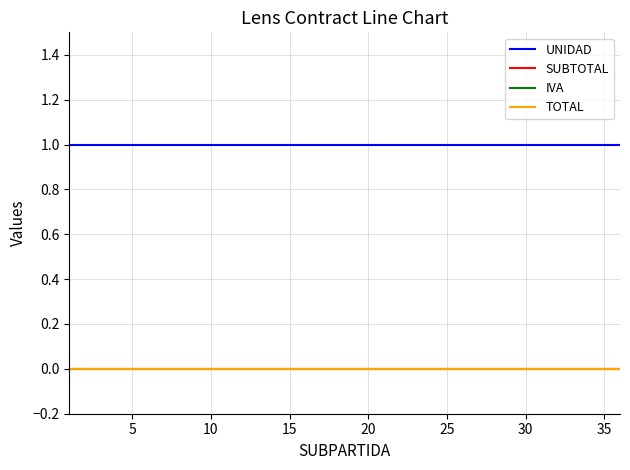

Is this an area chart (filled region under the line)?

No